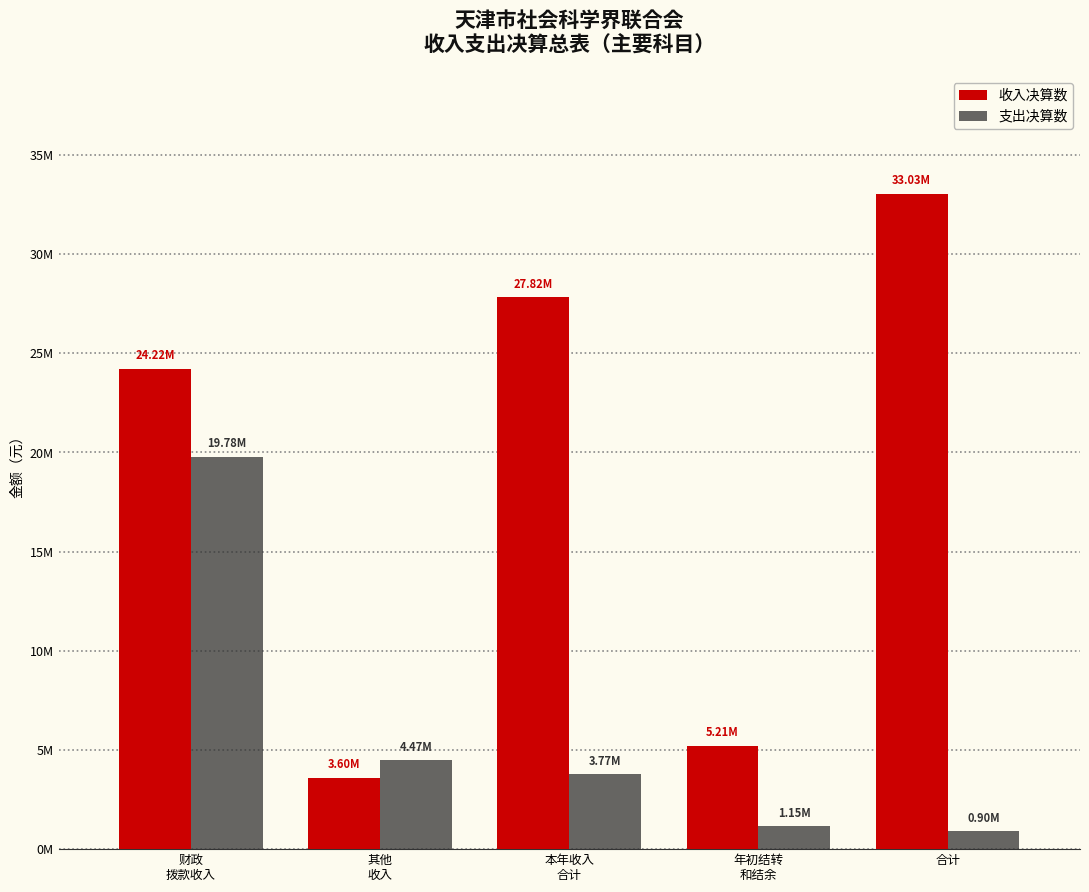

What is the sum of all 支出决算数 values?

30065858.7